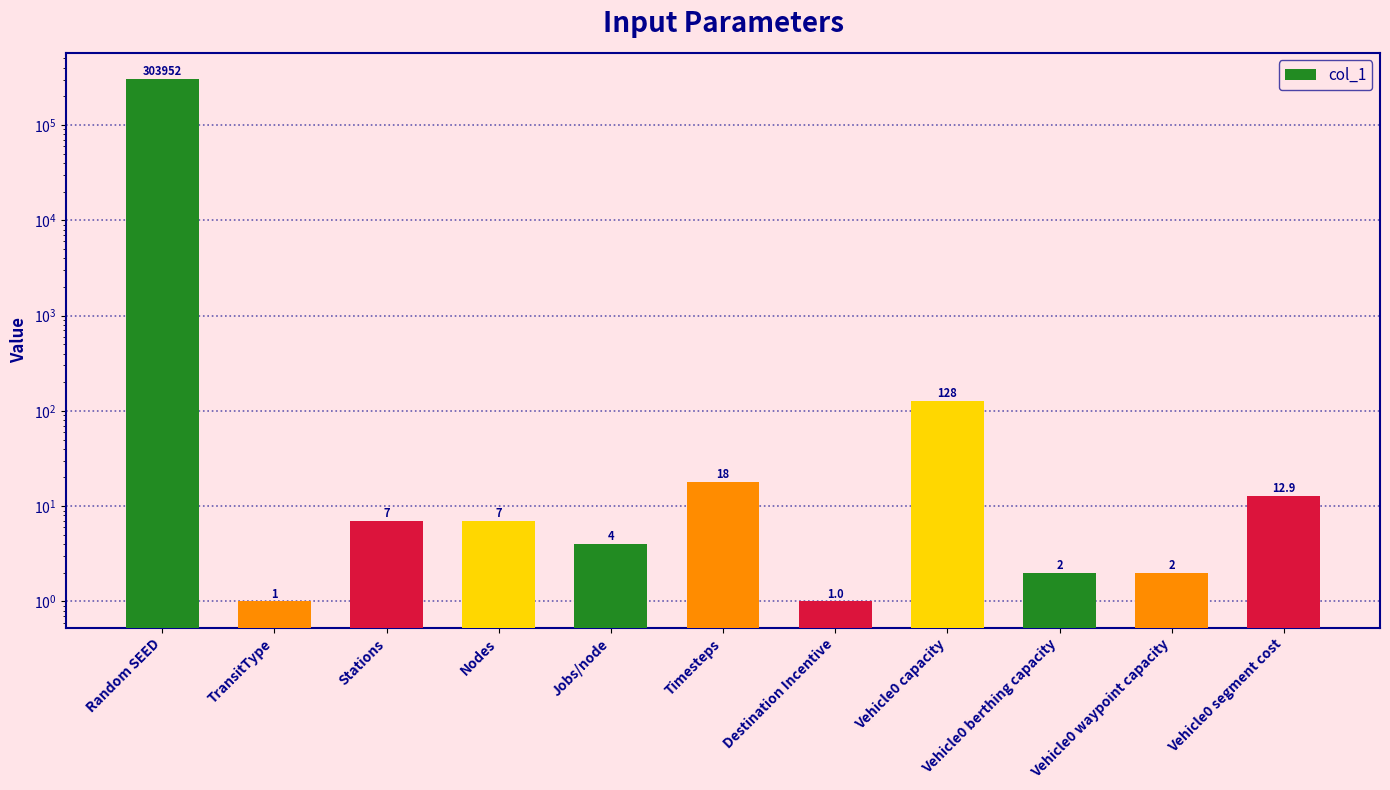

What is the smallest value displayed?

1.0